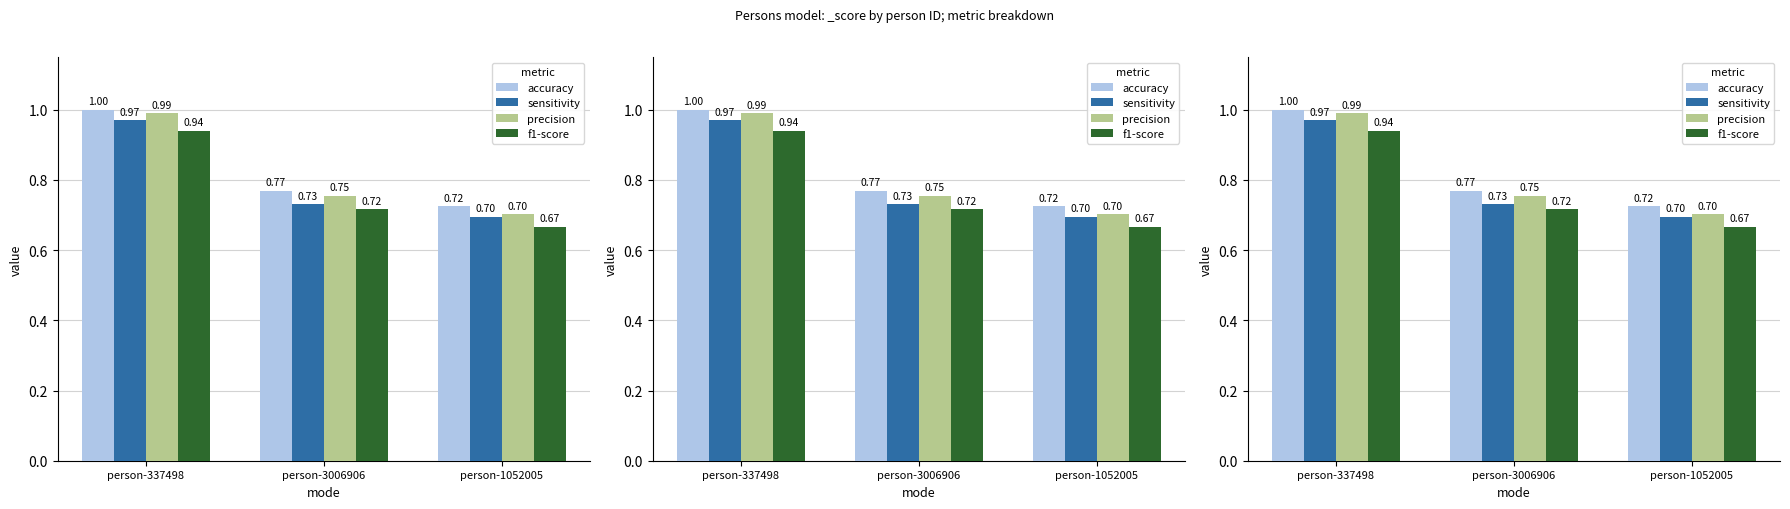

How many bars are there in each group?

4